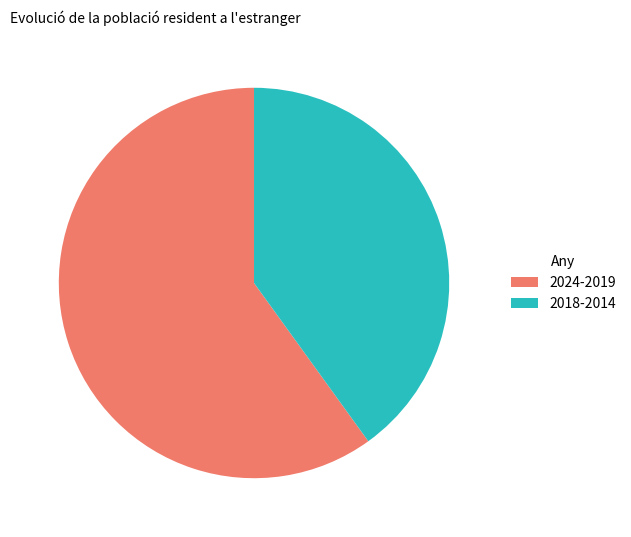

Which slice is the largest?

2024-2019